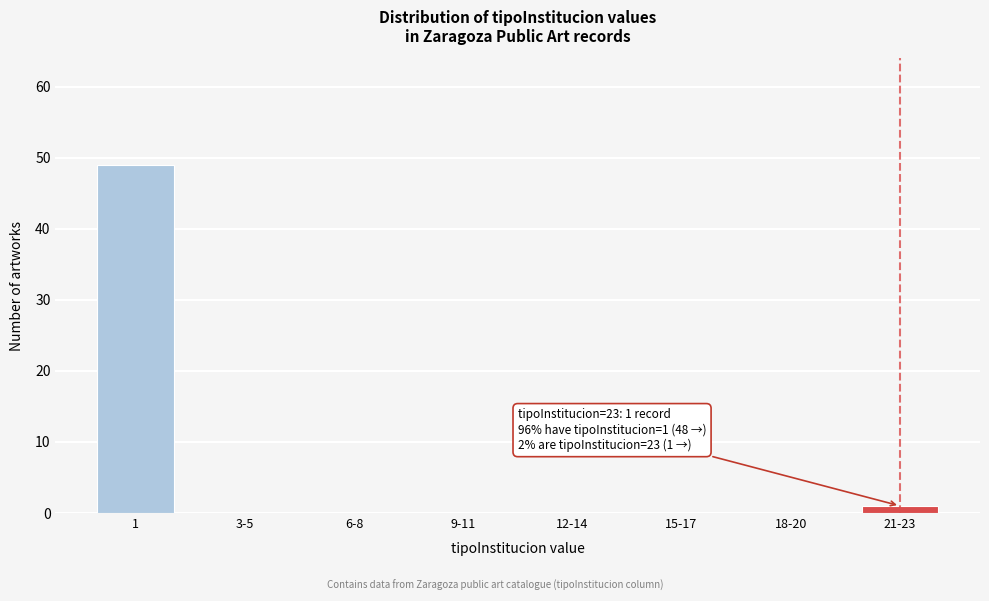

Reading left to right, transcribe all the data shown in this chart.

1=49	3-5=0	6-8=0	9-11=0	12-14=0	15-17=0	18-20=0	21-23=1